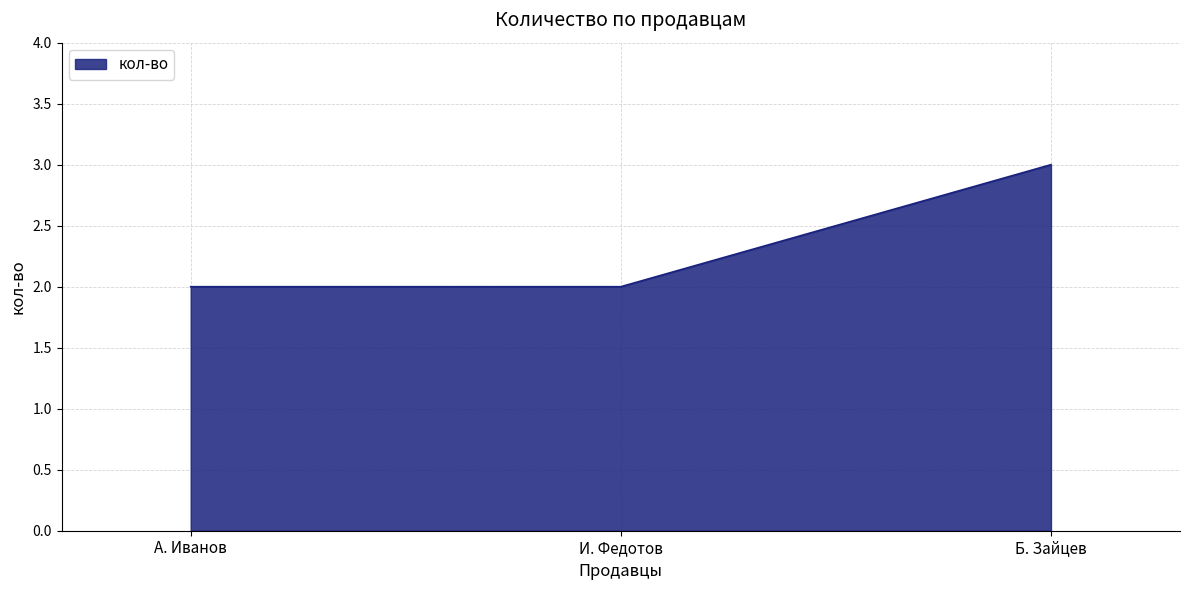

The chart shows a value of 2 at И. Федотов. True or false?

True